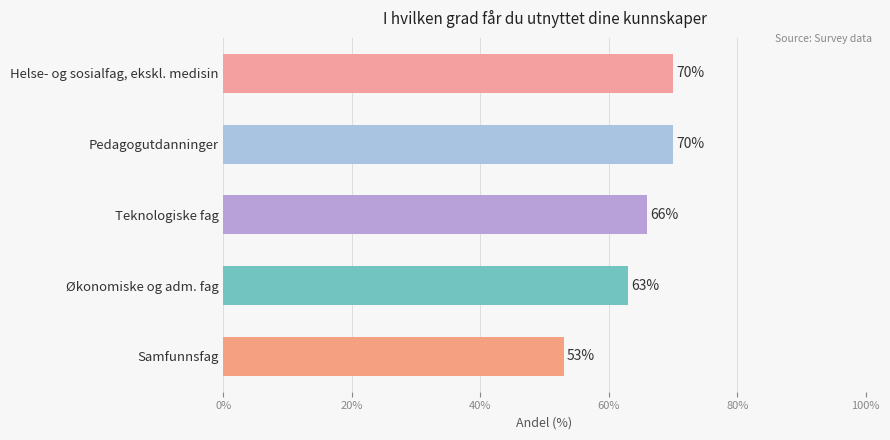

What is the change in value from Teknologiske fag to Samfunnsfag?

-13